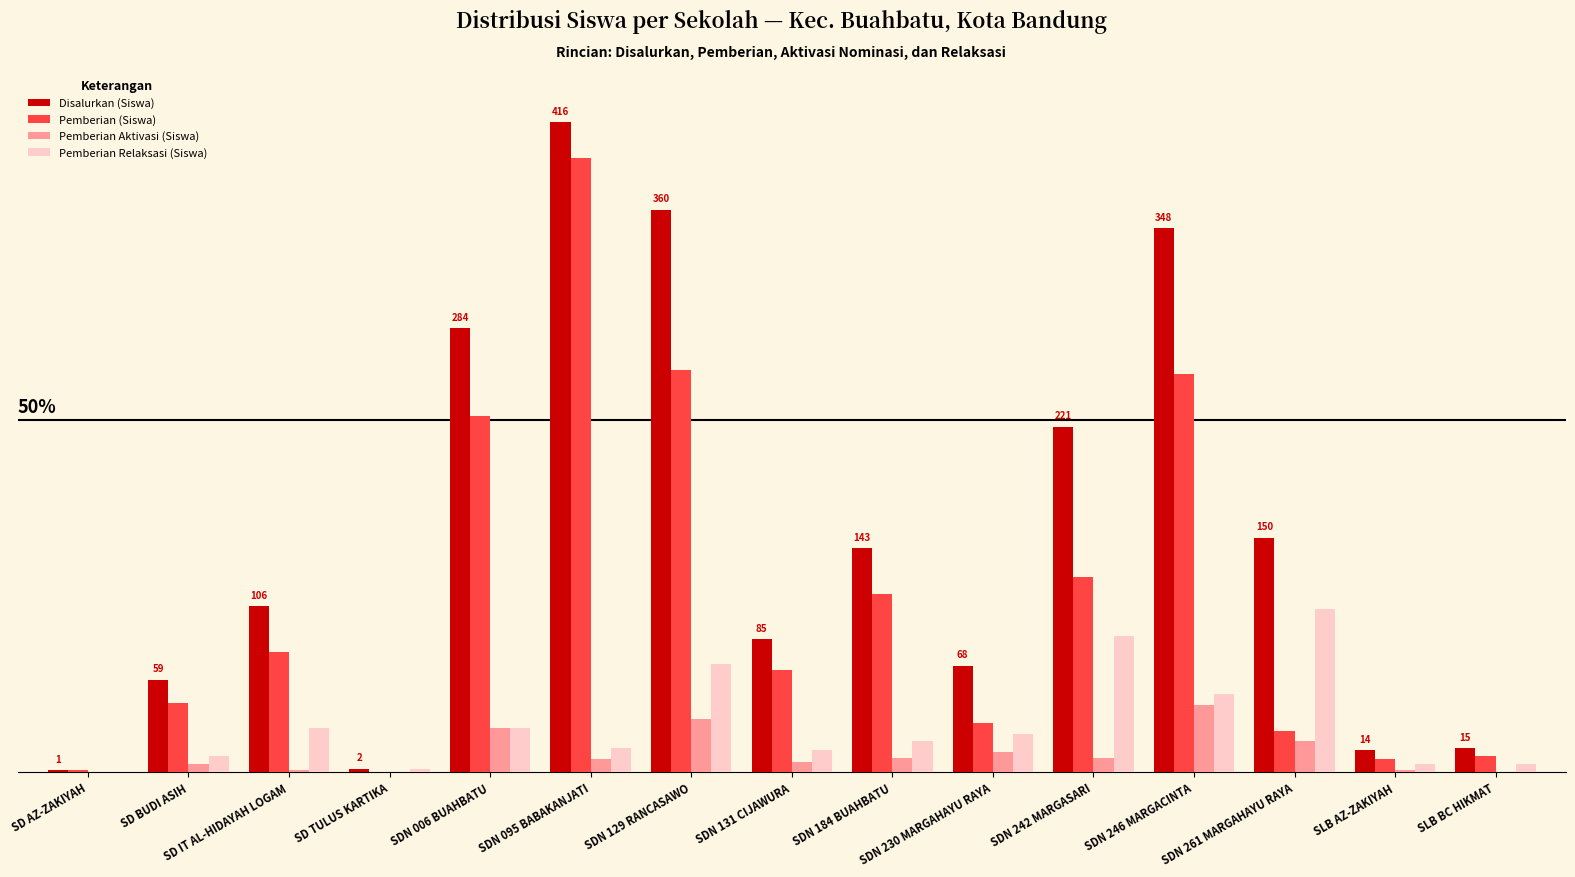

Which series has the widest spread of values?

Disalurkan (Siswa)